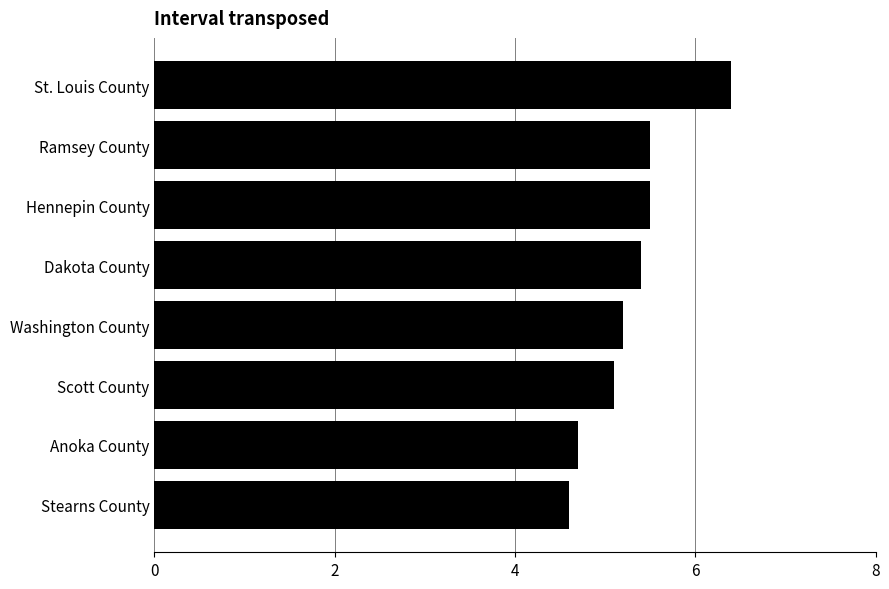

How many data points are less than 5?

2